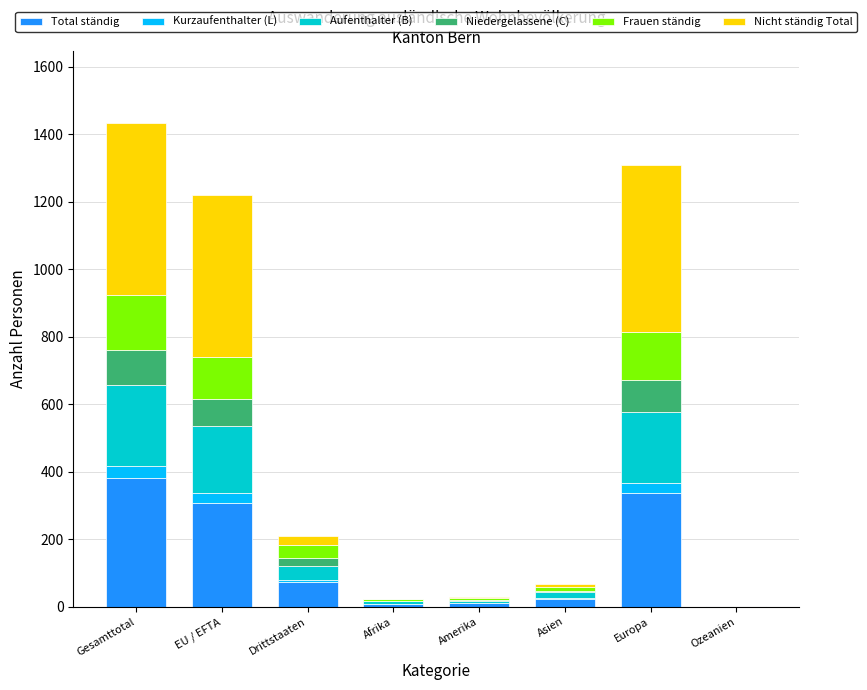

True or false: Total ständig has a value of 380 at Gesamttotal.

True